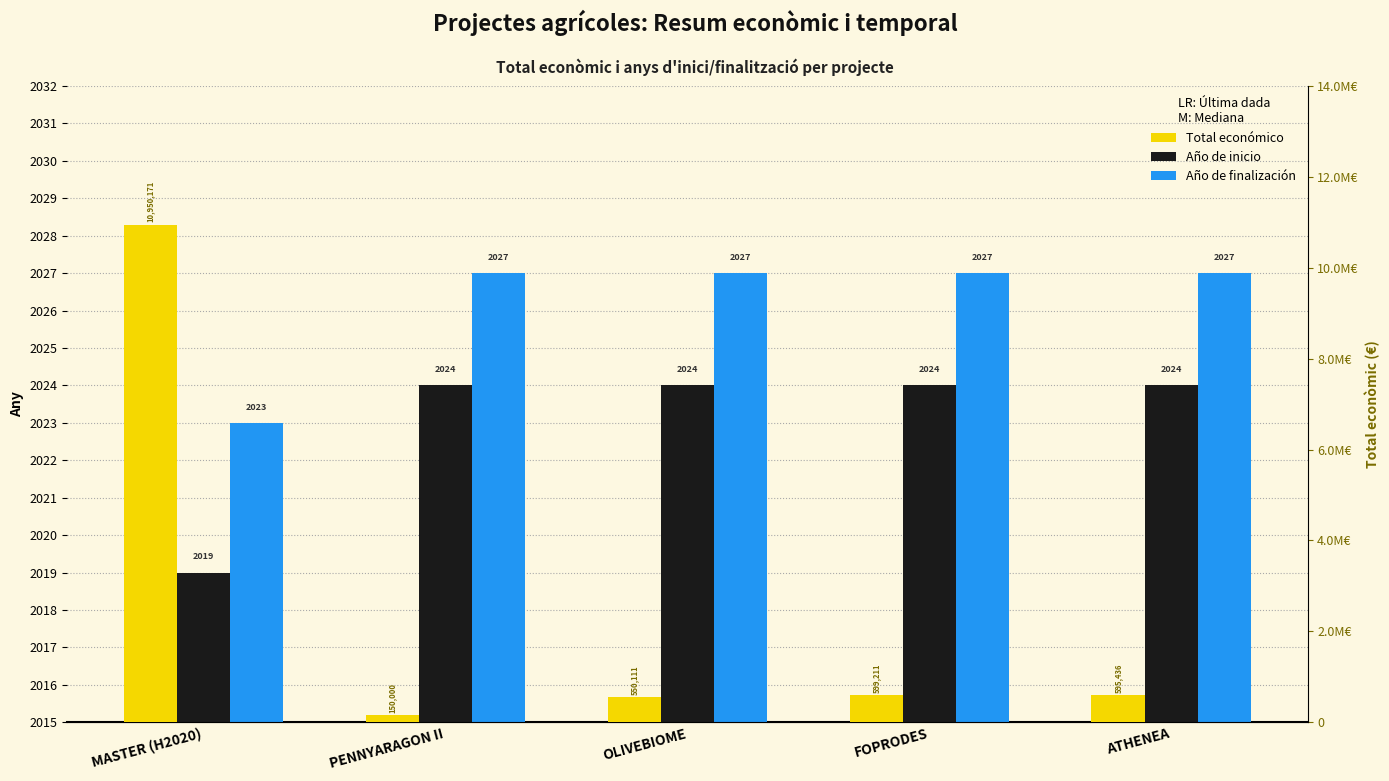

Between OLIVEBIOME and MASTER (H2020), which is larger?

OLIVEBIOME